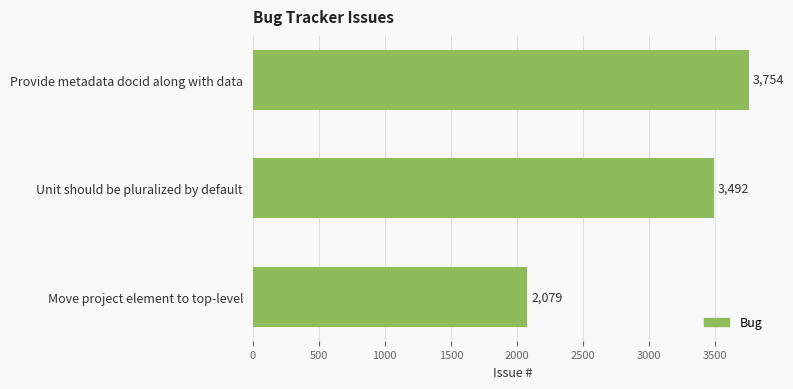

What is the average value?

3108